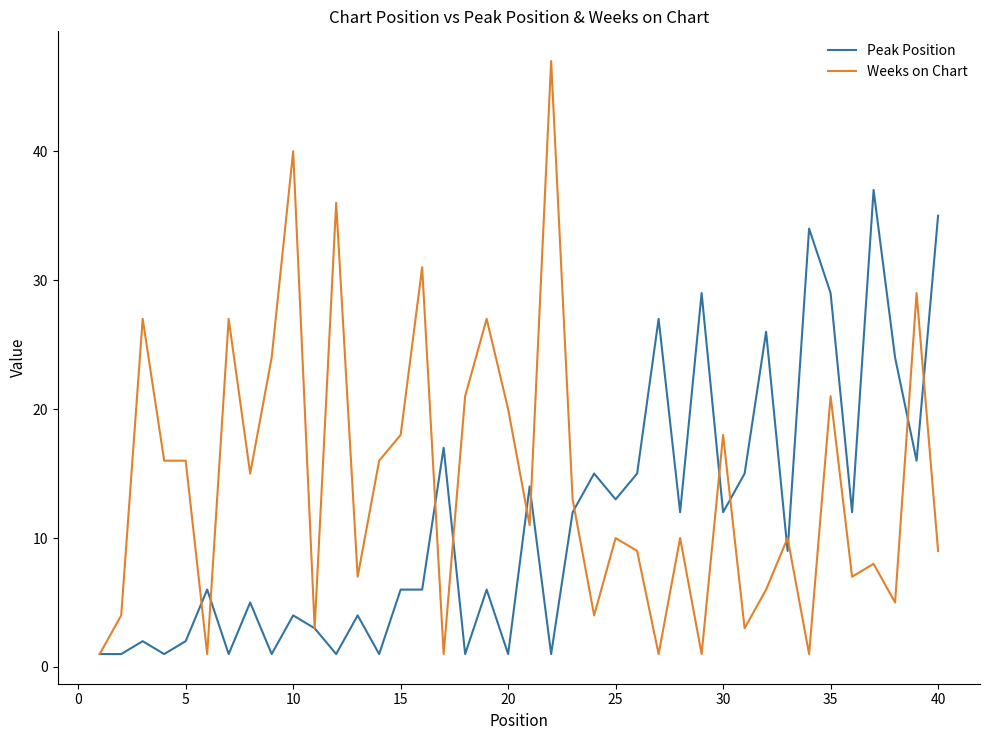

List the series in order of their overall mean, highest first.

Weeks on Chart, Peak Position